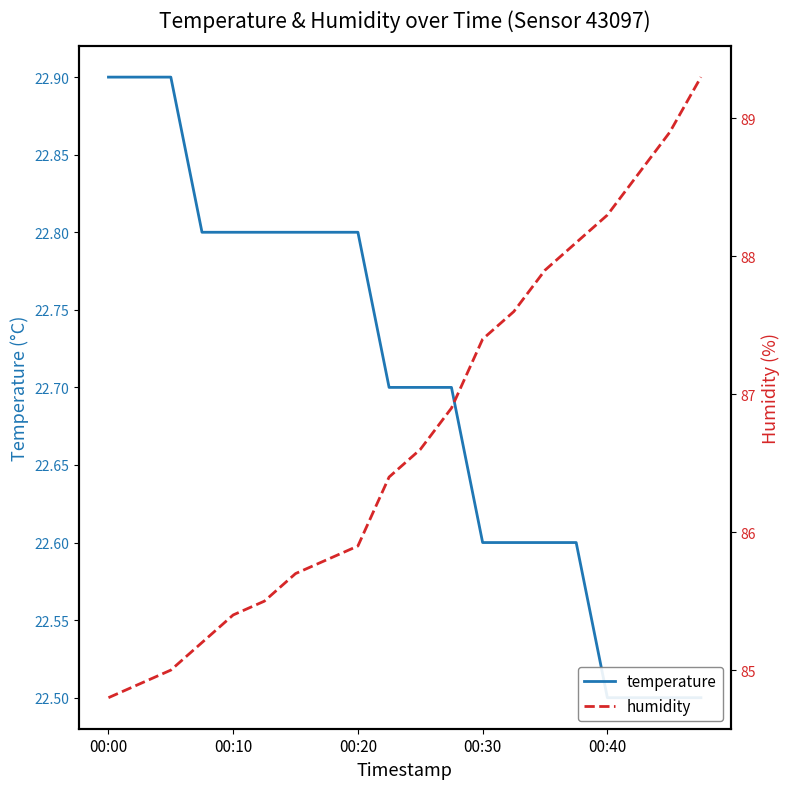

Reading left to right, list all the values displayed in this chart.

temperature: 22.9	22.9	22.9	22.8	22.8	22.8	22.8	22.8	22.8	22.7	22.7	22.7	22.6	22.6	22.6	22.6	22.5	22.5	22.5	22.5
humidity: 84.8	84.9	85.0	85.2	85.4	85.5	85.7	85.8	85.9	86.4	86.6	86.9	87.4	87.6	87.9	88.1	88.3	88.6	88.9	89.3